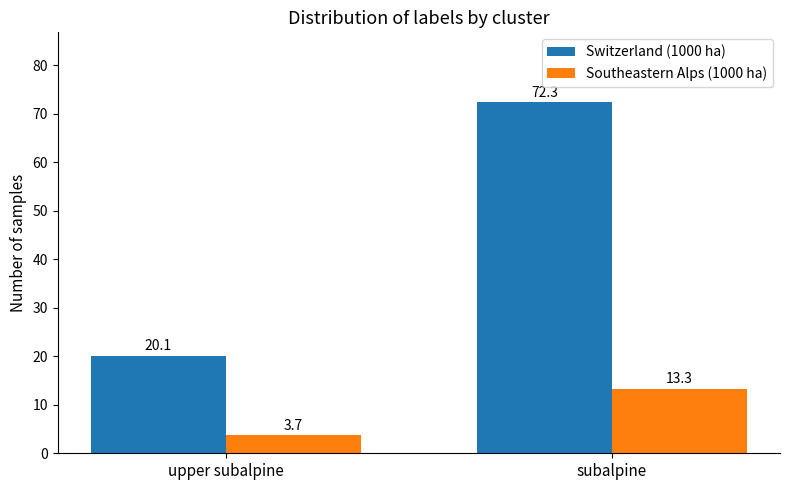

Rank the series by their maximum value, from highest to lowest.

Switzerland (1000 ha), Southeastern Alps (1000 ha)